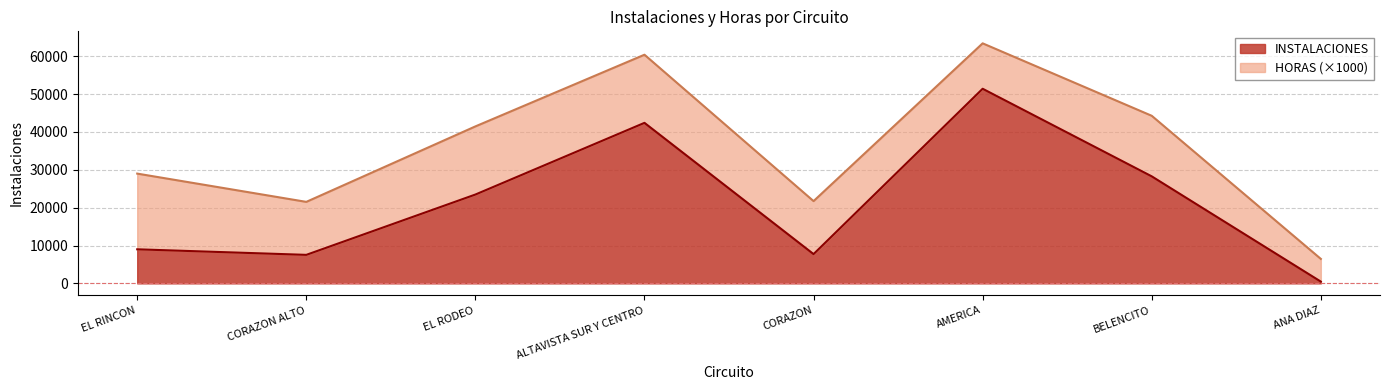

What is the maximum value shown in the chart?

51412